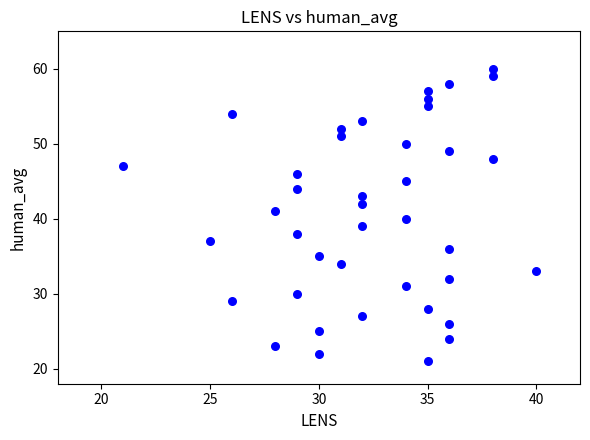

What is the range of Y values (max minus min)?

39